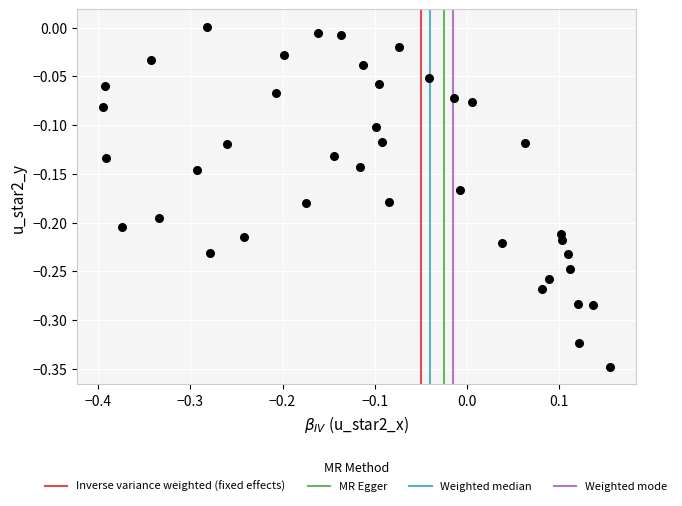

What is the range of X values (max minus min)?

0.6